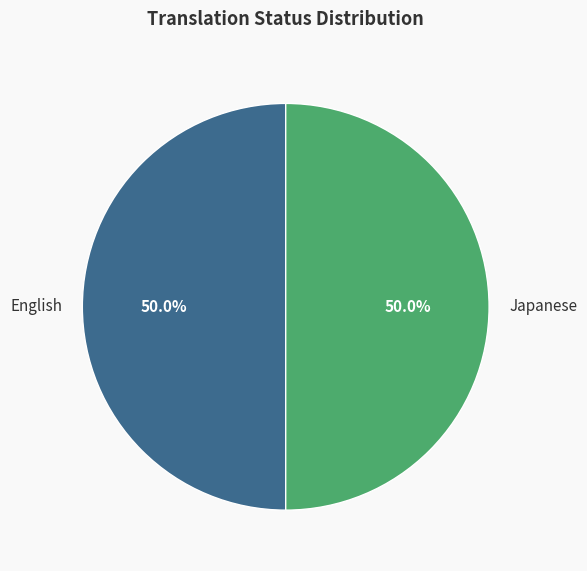

How many segments does this pie chart have?

2